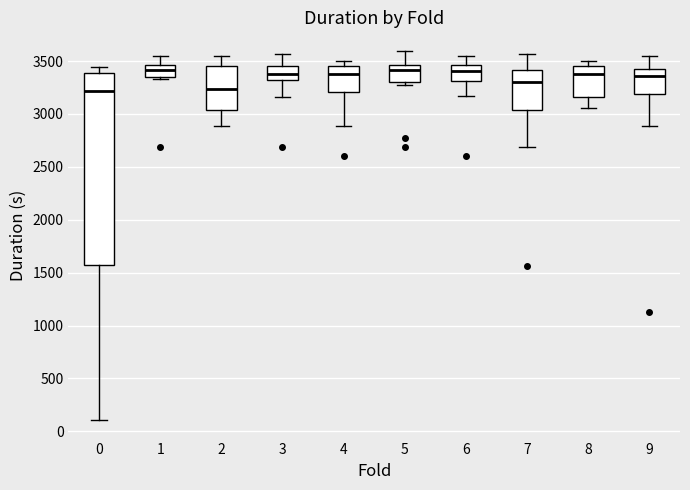

Reading left to right, read every box against the y-axis: the position of its median line, the range the box covers, and the ends of its whiskers. The values are not printed on the chart, so give them approximately, as read against the axis.

0: median 3200, box 1600 to 3400, whiskers 100 to 3450
1: median 3400, box 3350 to 3450, whiskers 3350 (just below the box's lower edge) to 3550
2: median 3250, box 3050 to 3450, whiskers 2900 to 3550
3: median 3400, box 3300 to 3450, whiskers 3150 to 3550
4: median 3400, box 3200 to 3450, whiskers 2900 to 3500
5: median 3400, box 3300 to 3450, whiskers 3300 (just below the box's lower edge) to 3600
6: median 3400, box 3300 to 3450, whiskers 3150 to 3550
7: median 3300, box 3050 to 3400, whiskers 2700 to 3550
8: median 3400, box 3150 to 3450, whiskers 3050 to 3500
9: median 3350, box 3200 to 3400, whiskers 2900 to 3550